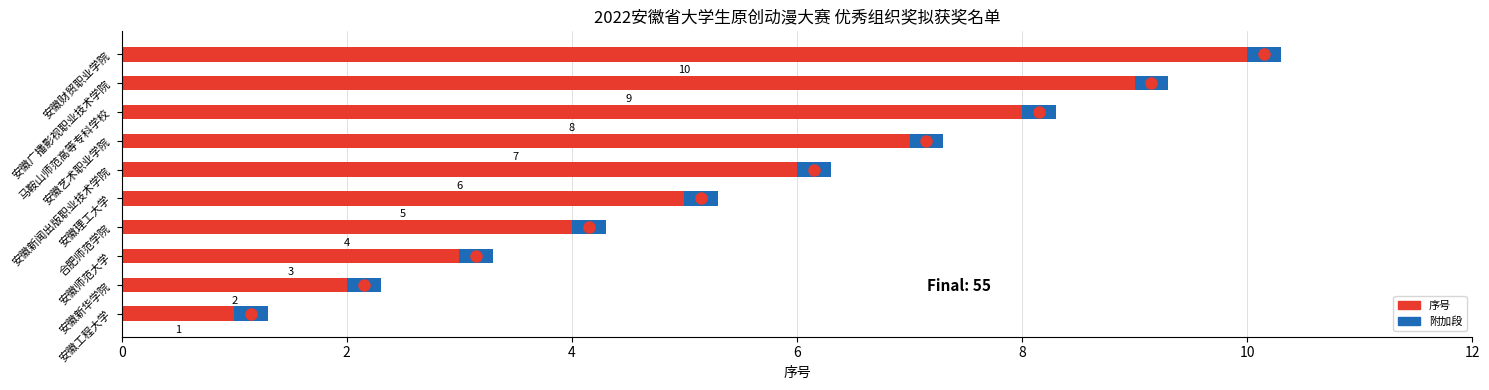

How many data points does each series have?

10